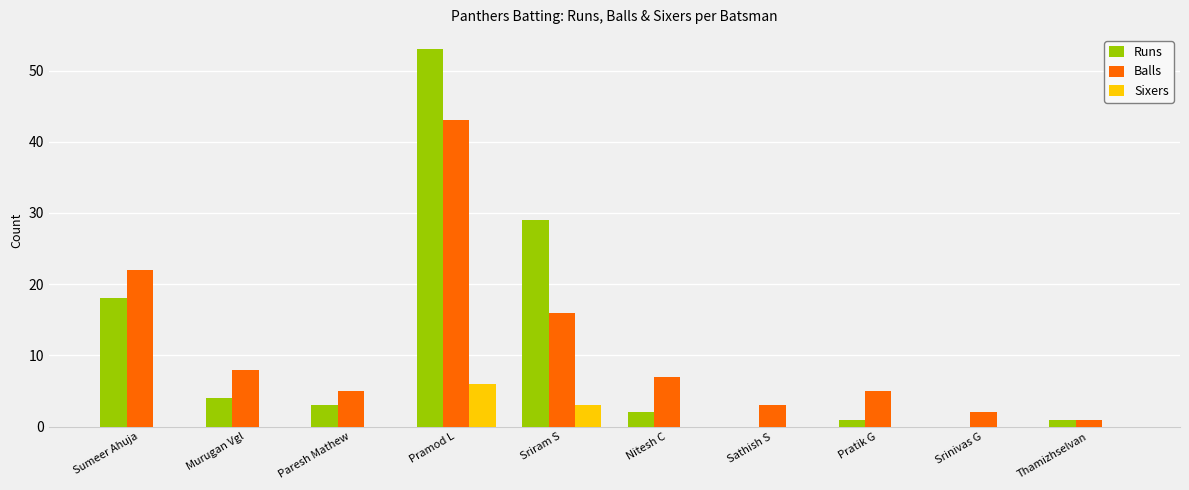

What is the sum of all Sixers values?

9